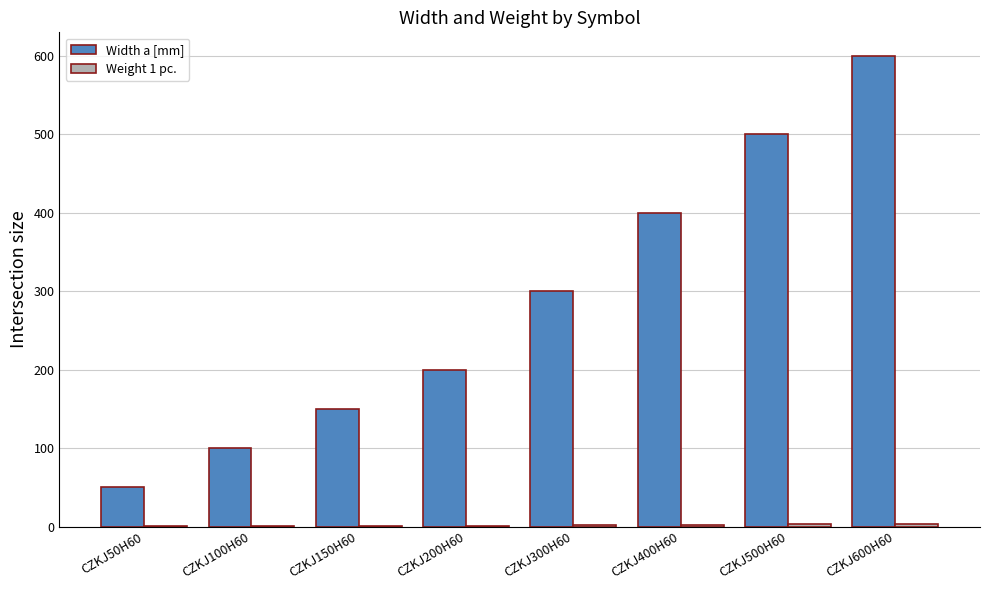

Count the number of data series in this chart.

2